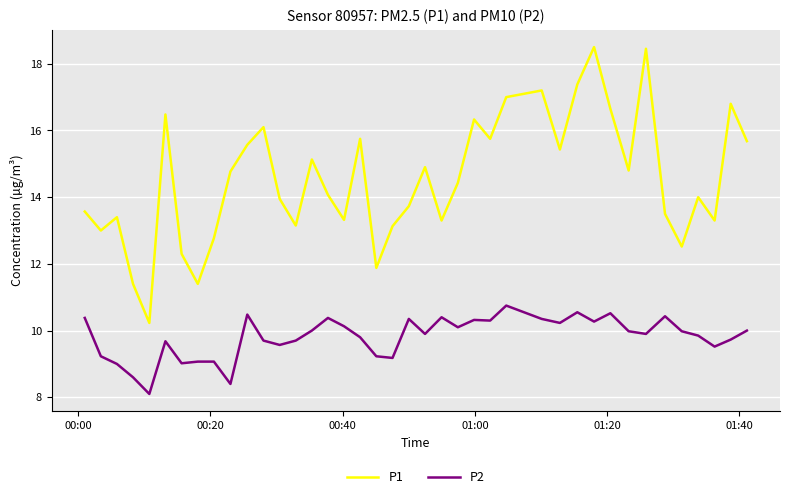

True or false: P2 and P1 intersect in this chart.

False